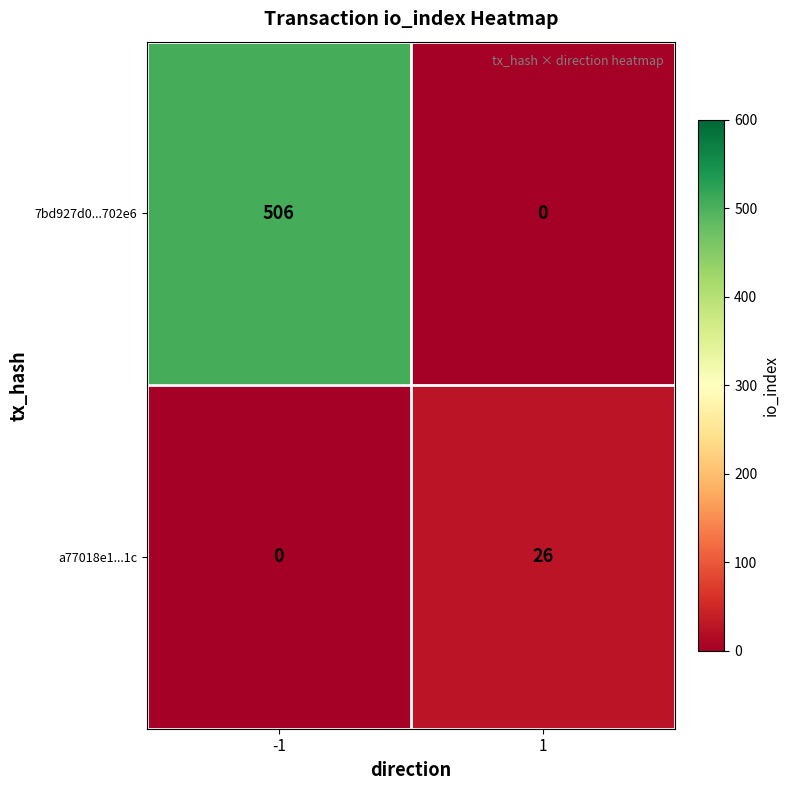

List the series in order of their overall mean, highest first.

7bd927d0...702e6, a77018e1...1c